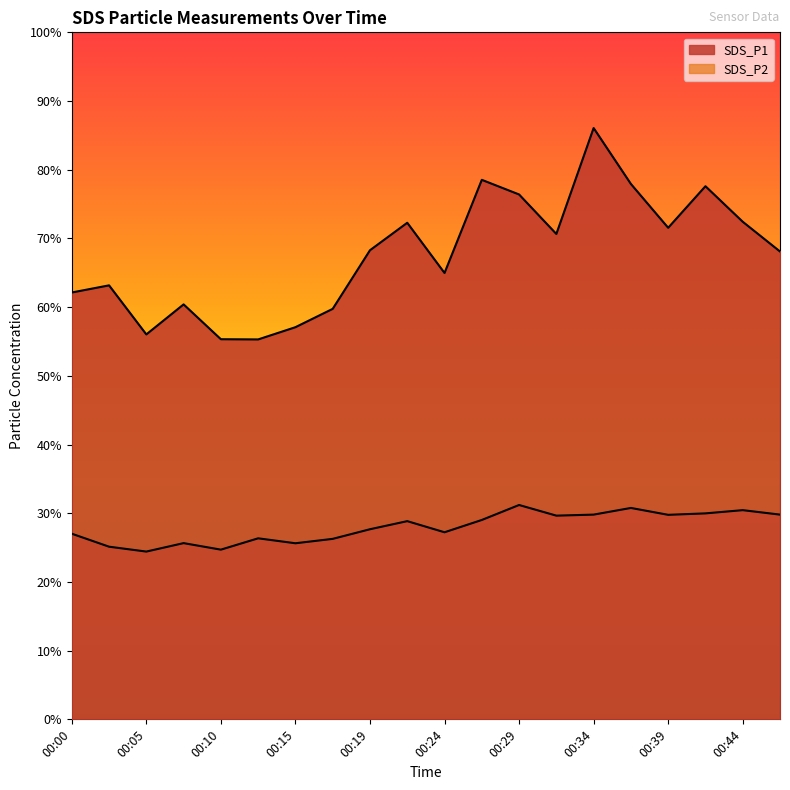

Does the chart display data point markers on the line(s)?

No